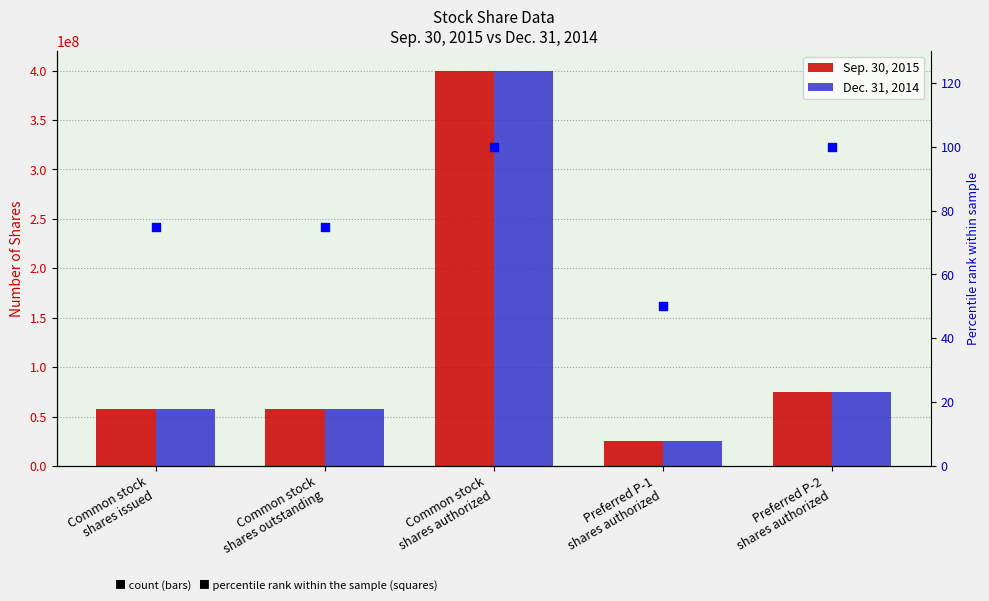

Which series contains the highest Y value?

Sep. 30, 2015